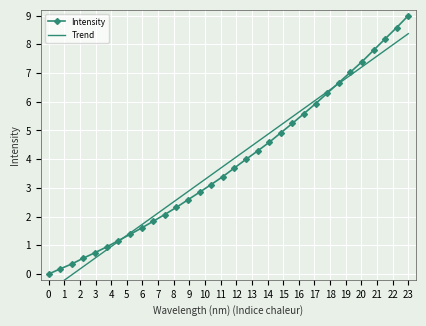

True or false: Intensity has more than 1 interior local peaks.

False